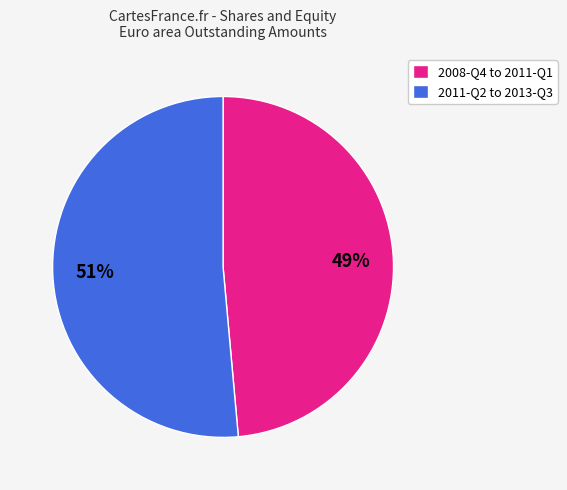

Rank the categories by value from lowest to highest.

2008-Q4 to 2011-Q1, 2011-Q2 to 2013-Q3